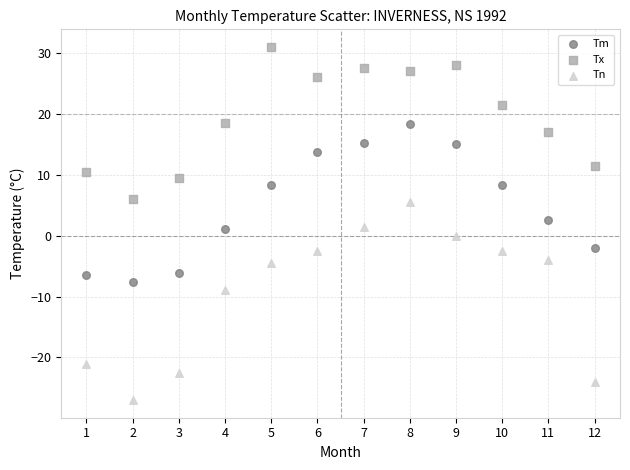

Which series contains the highest Y value?

Tx